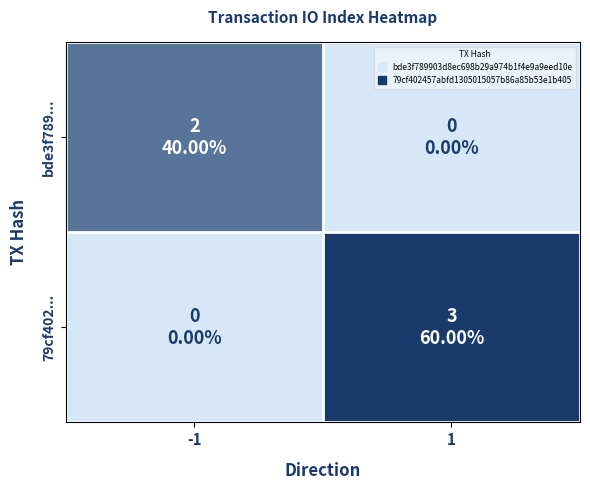

Reading left to right, extract all data points from this chart.

bde3f789...: -1=2	1=0
79cf402...: -1=0	1=3